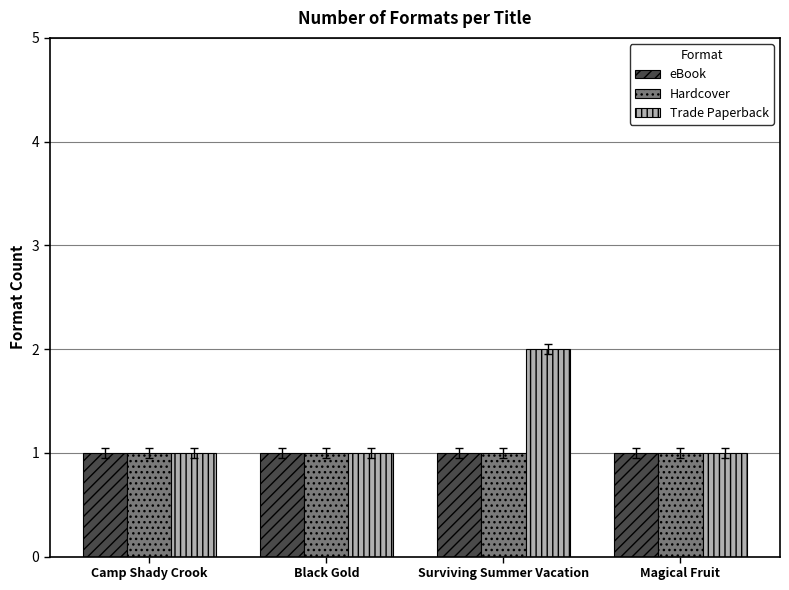

Count the number of categories in the chart.

4